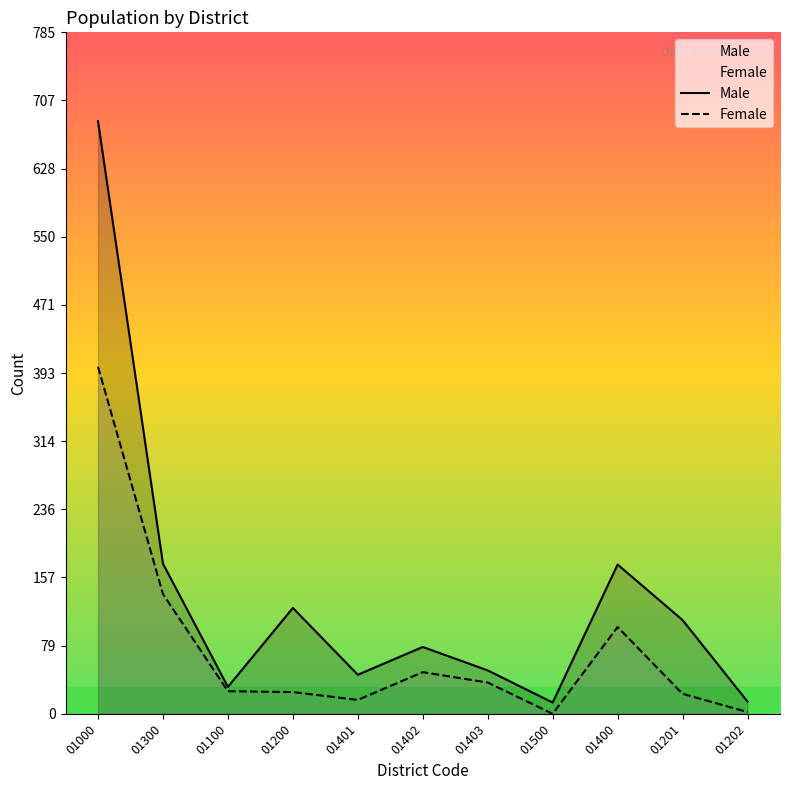

What is the sum of the Male values at 01202 and 01402?

91